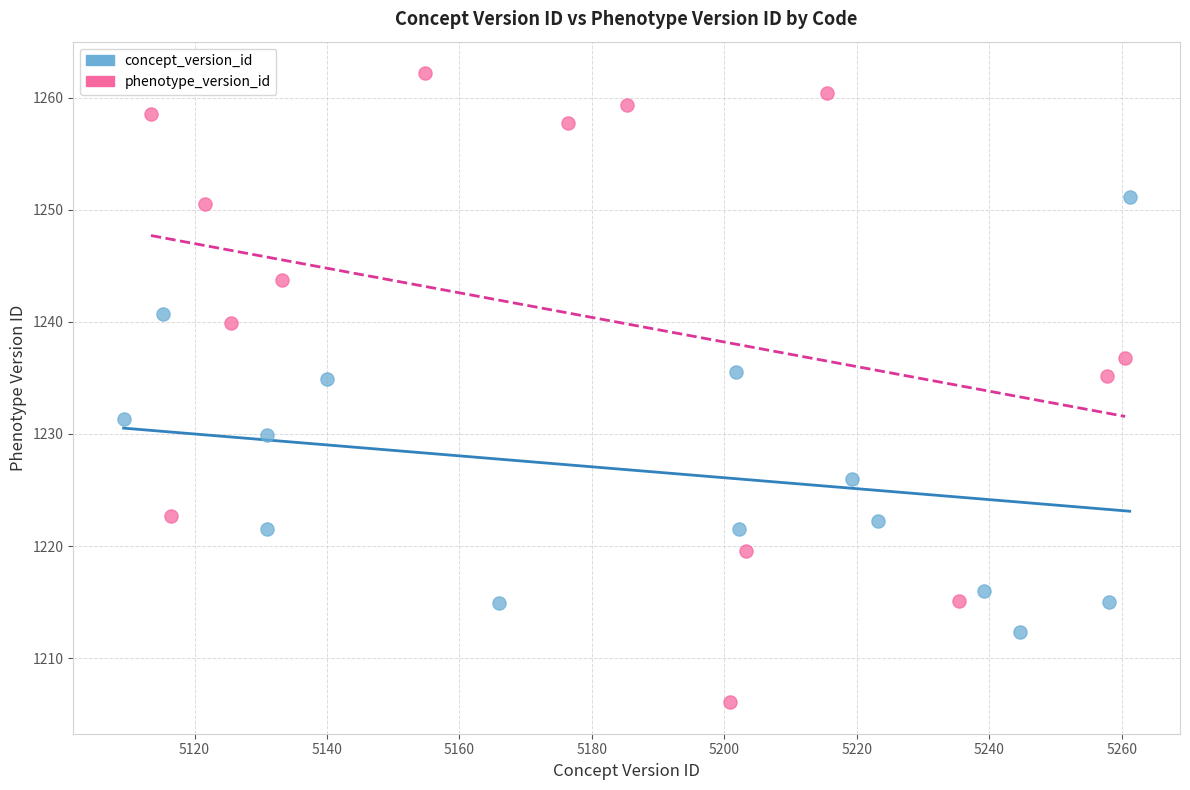

Which series contains the highest Y value?

phenotype_version_id